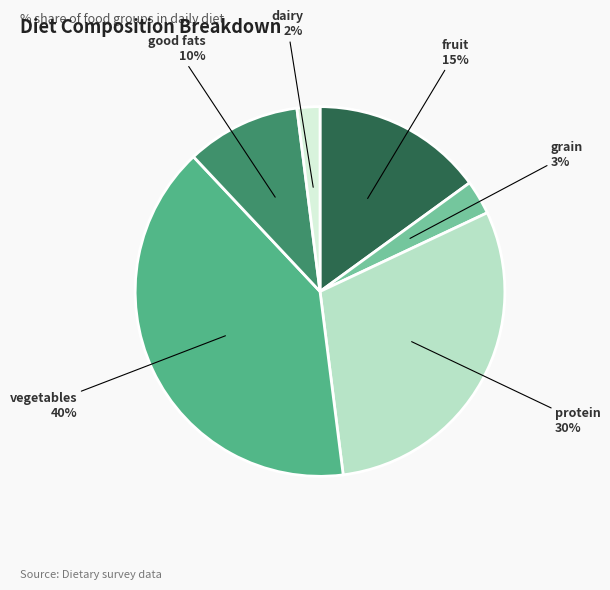

What percentage is the protein slice, to the nearest percent?

30%